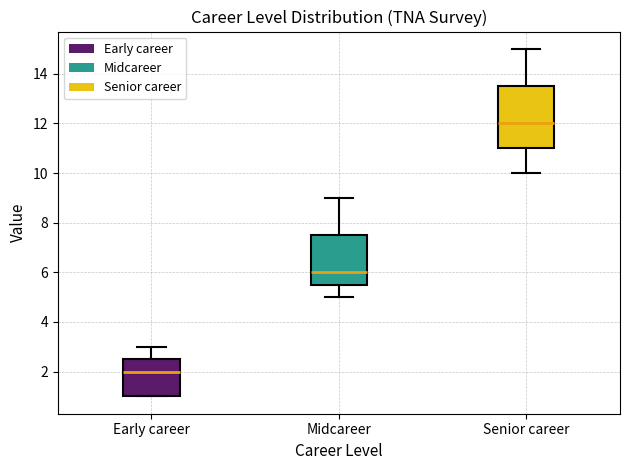

Reading left to right, transcribe this box plot: for each box, give where its median line is, the range the box spans, and where its two whiskers end, as read against the y-axis. The values are not printed on the chart, so give them approximately, as read against the axis.

Early career: median 2.0, box 1.0 to 2.6, whiskers 1.0 to 3.0
Midcareer: median 6.0, box 5.6 to 7.6, whiskers 5.0 to 9.0
Senior career: median 12.0, box 11.0 to 13.6, whiskers 10.0 to 15.0